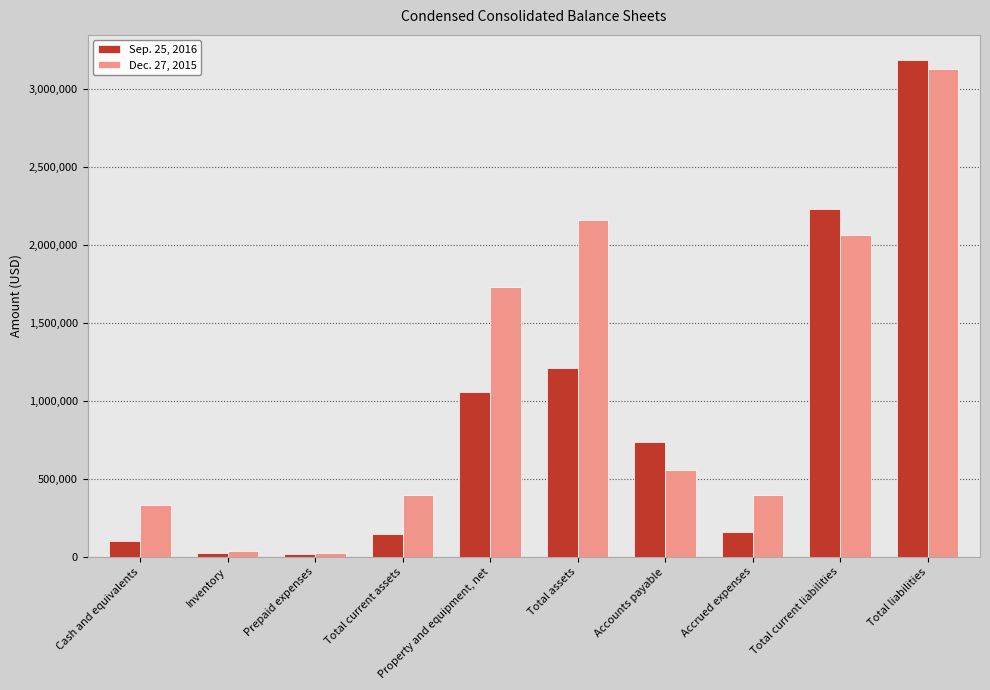

How many series are shown in this chart?

2